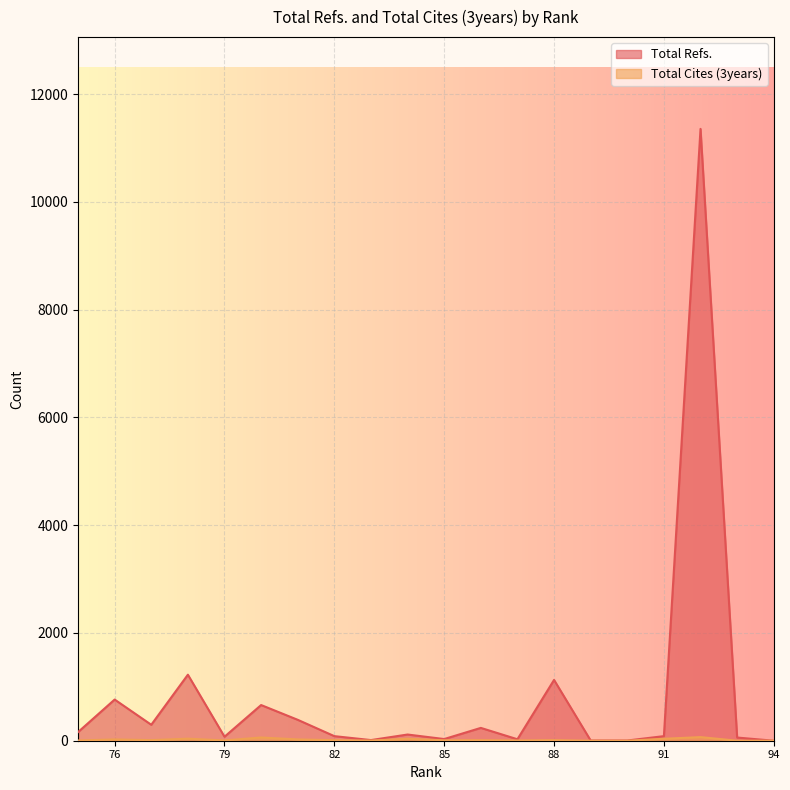

Read the Total Refs. value at 86, to the nearest 100.

200